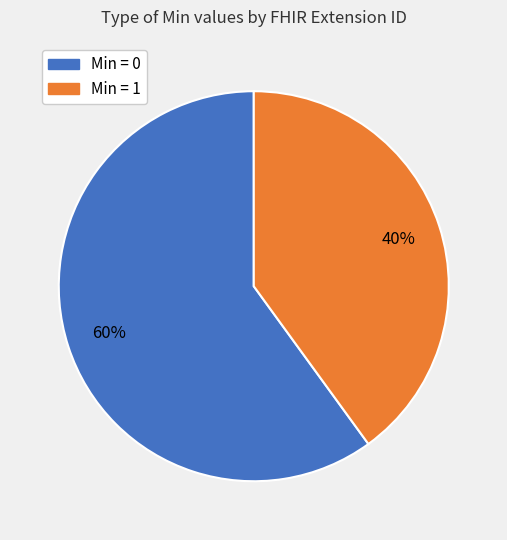

Count the number of slices in the pie.

2